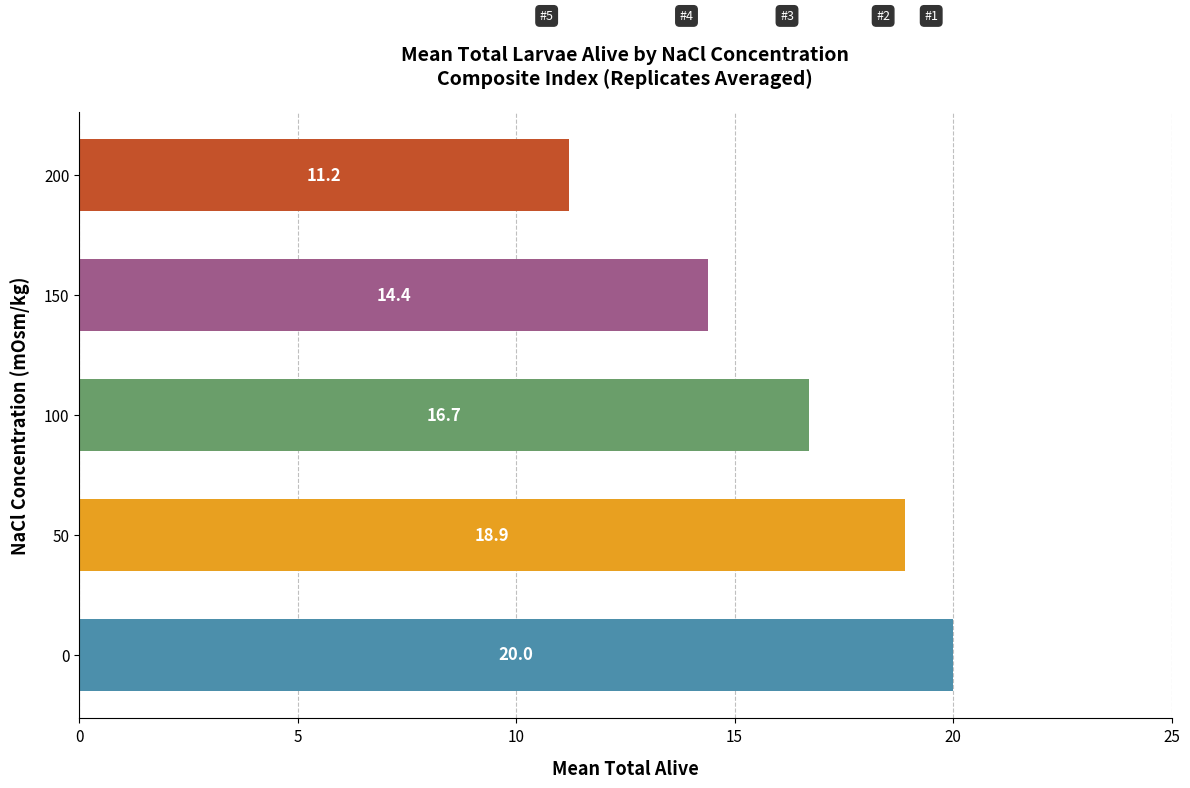

How many values exceed 16?

3